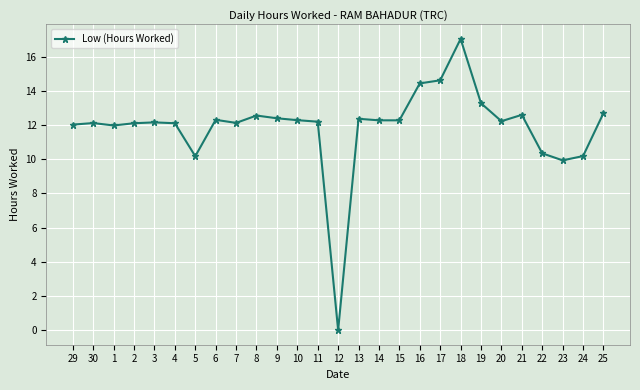

Is this an area chart (filled region under the line)?

No